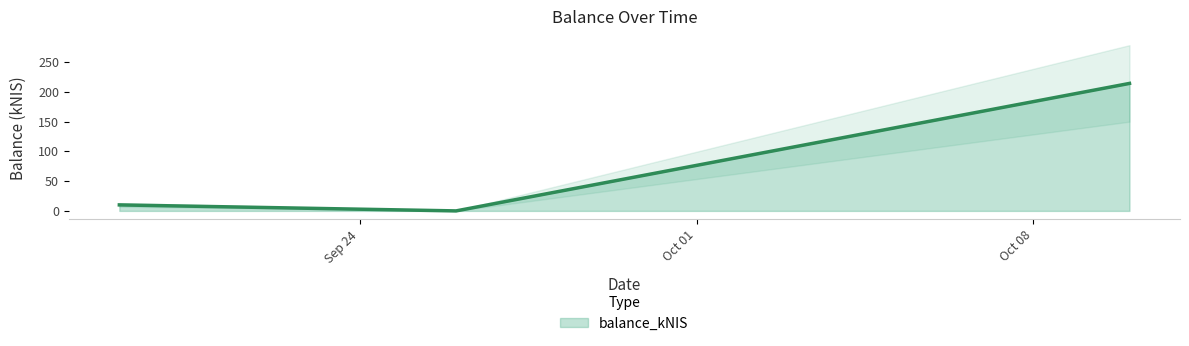

What is the difference between the second highest and minimum values?

10.1